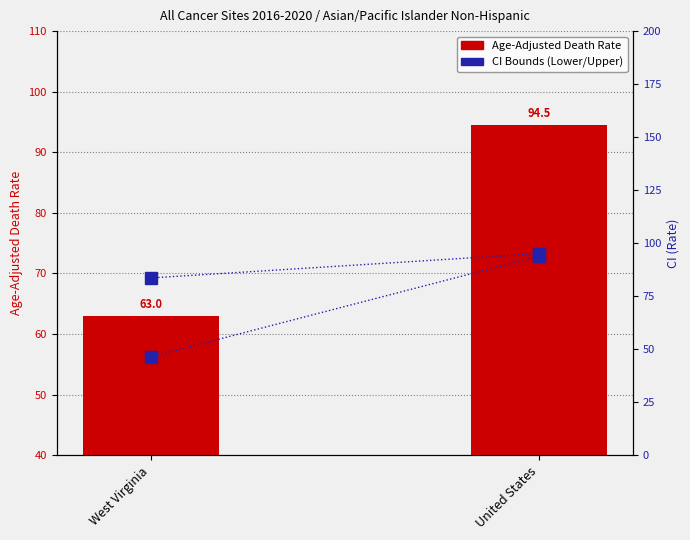

How many groups of bars are there?

2